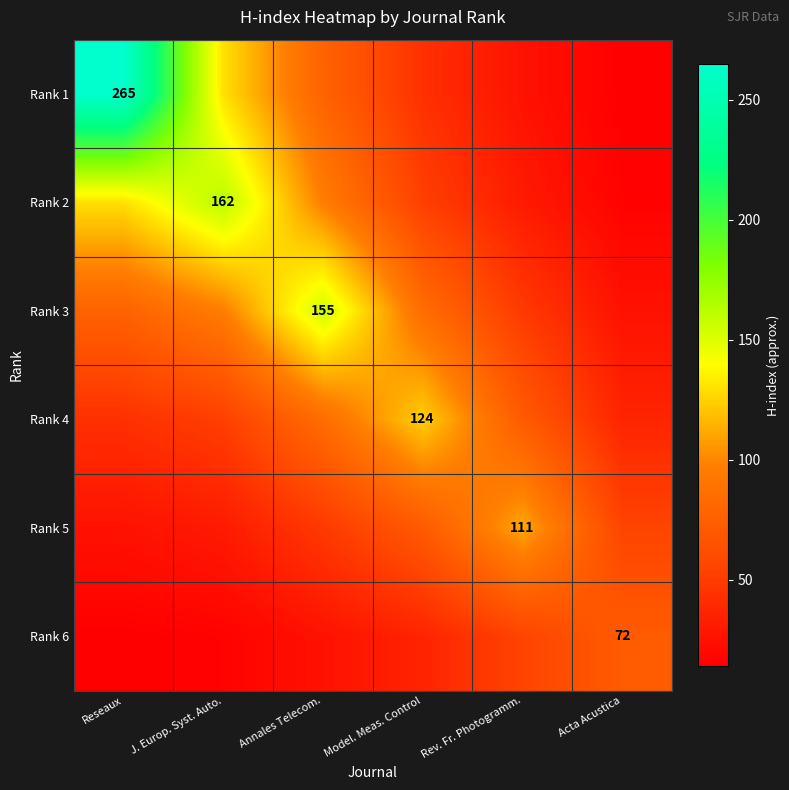

At which category does the chart reach its minimum across all series?

Acta Acustica